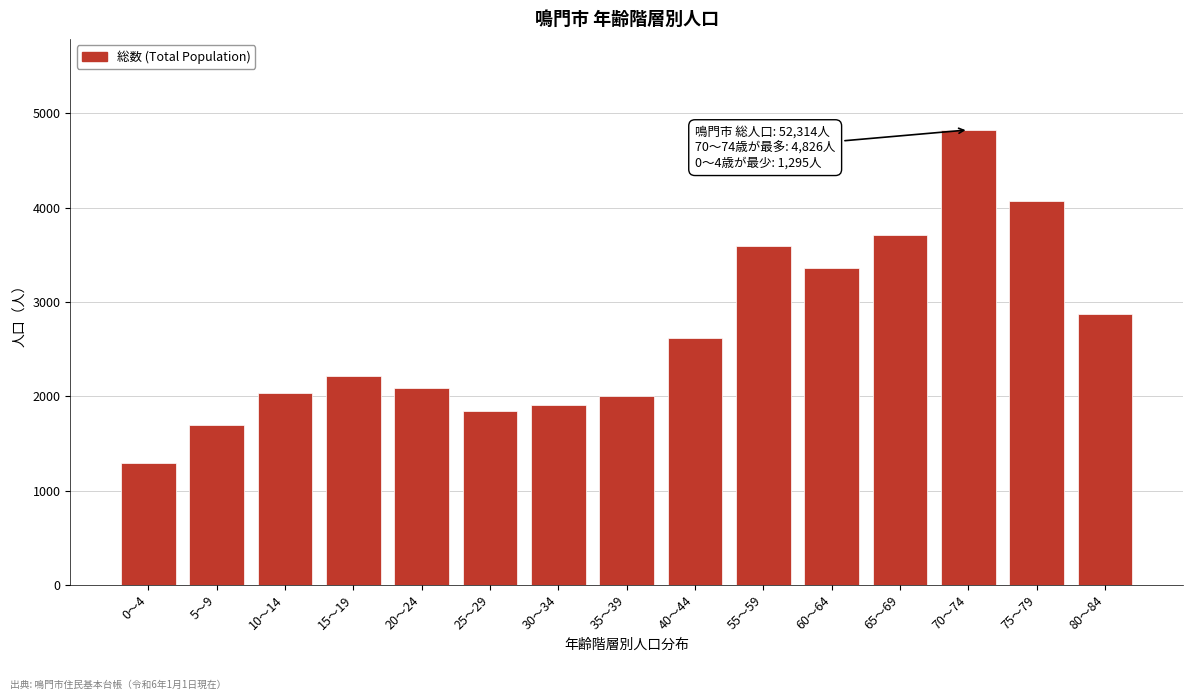

Reading left to right, list all the values displayed in this chart.

1295	1697	2033	2214	2085	1848	1913	2007	2614	3595	3363	3711	4826	4067	2875